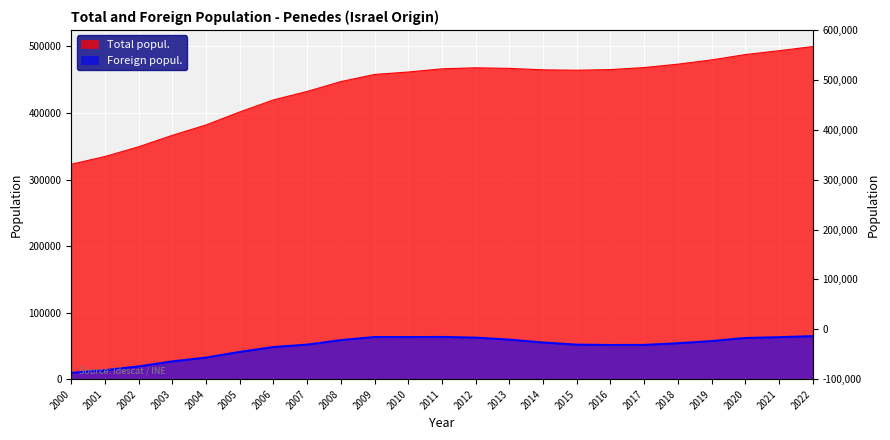

True or false: Total popul. (thousands) and Foreign popul. intersect in this chart.

False